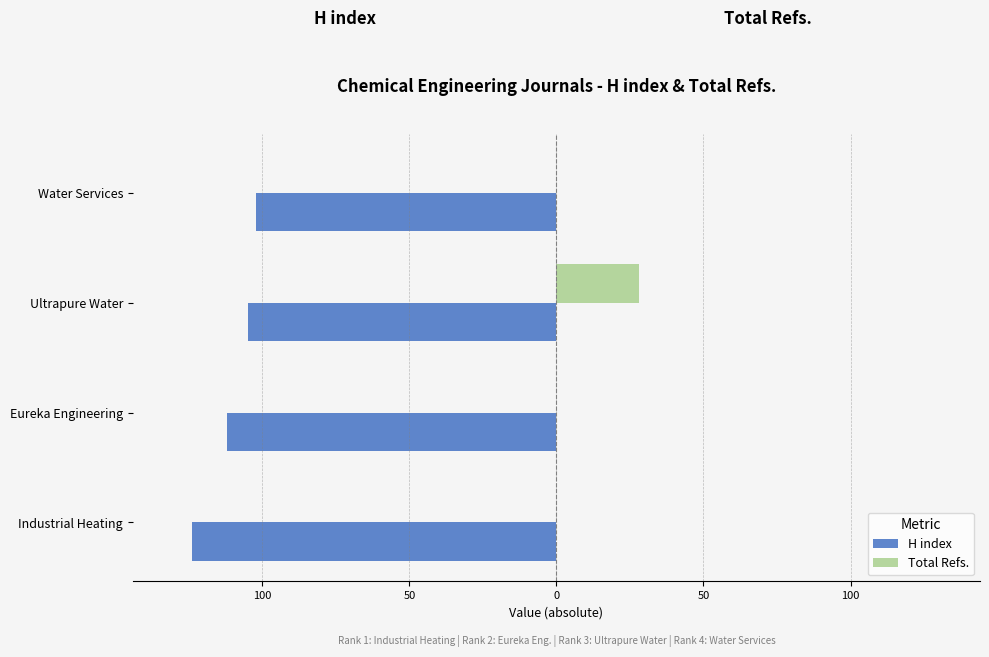

What is the sum of all Total Refs. values?

28